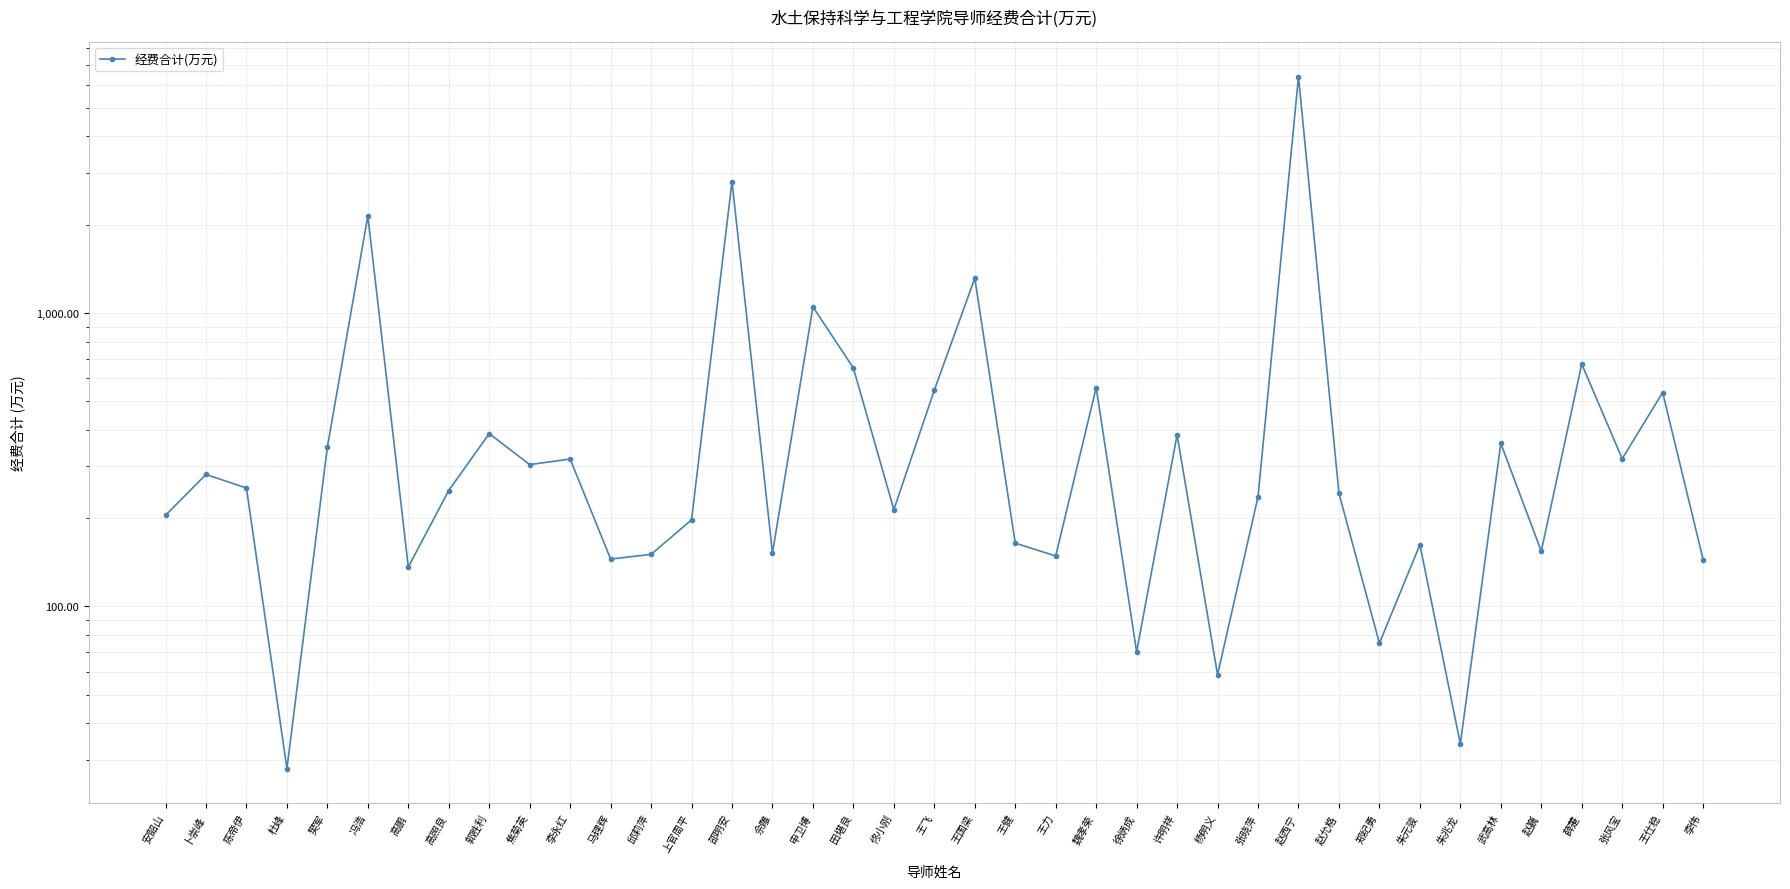

Where does the data first go above 248?

卜崇峰